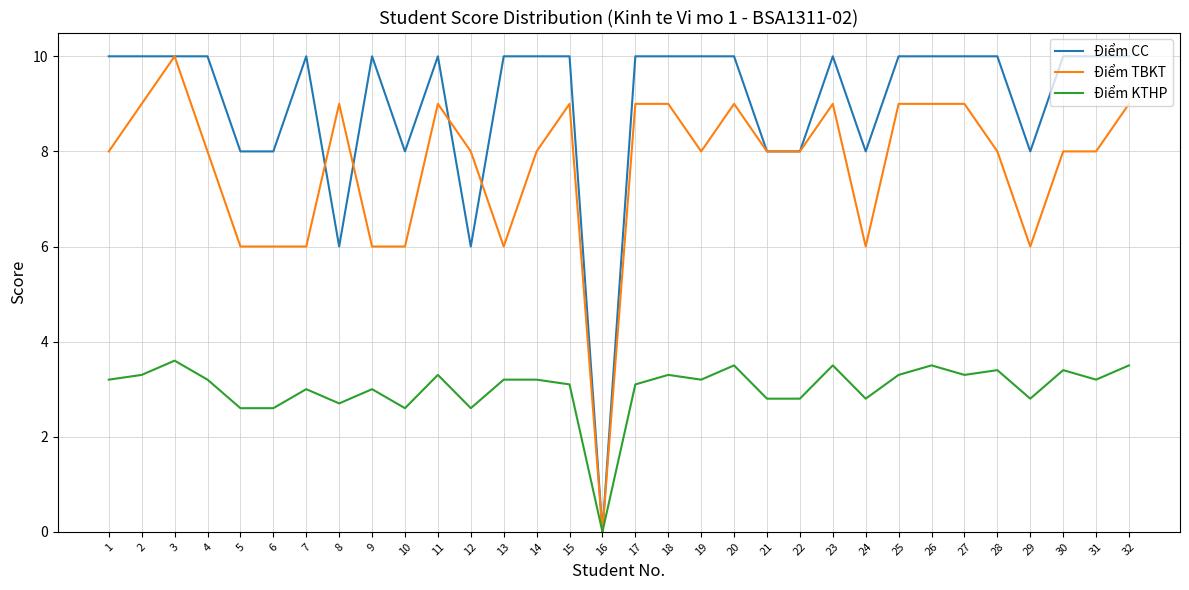

Which series has the largest total across all categories?

Điểm CC